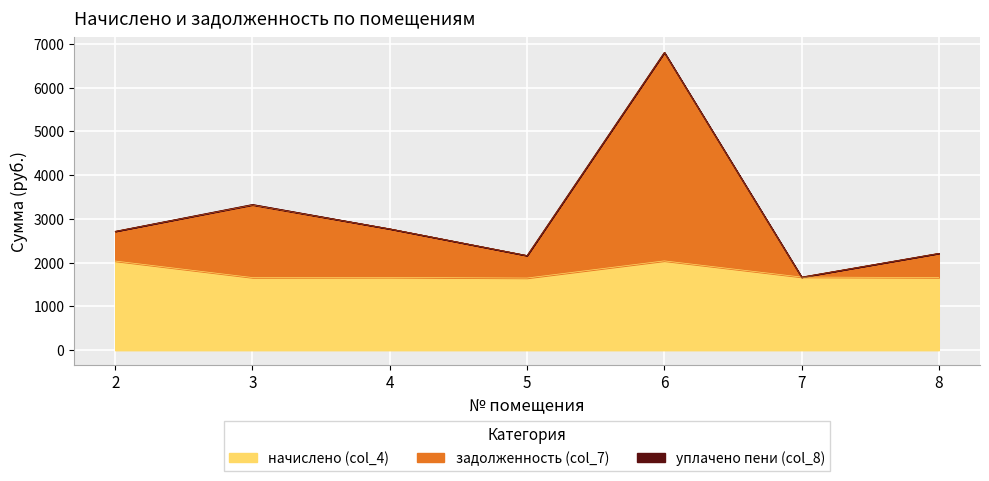

At which category is the sum across all series the highest?

6